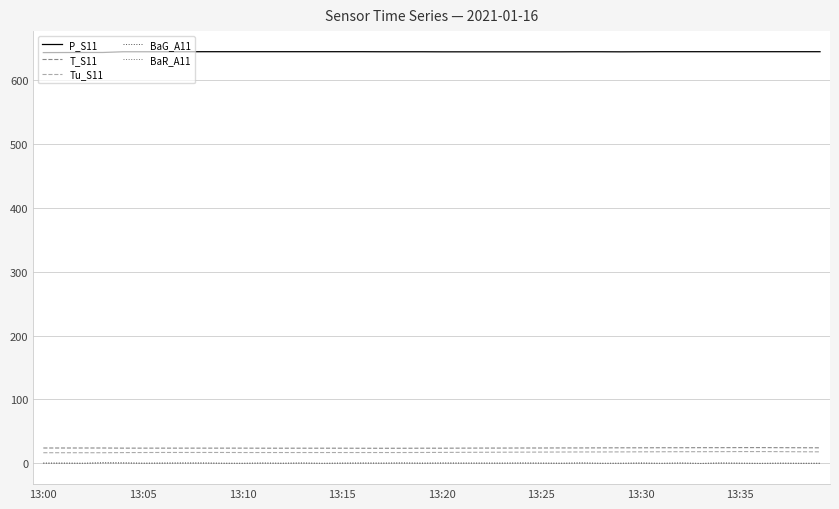

What is the lowest value of the Tu_S11 series?

16.4